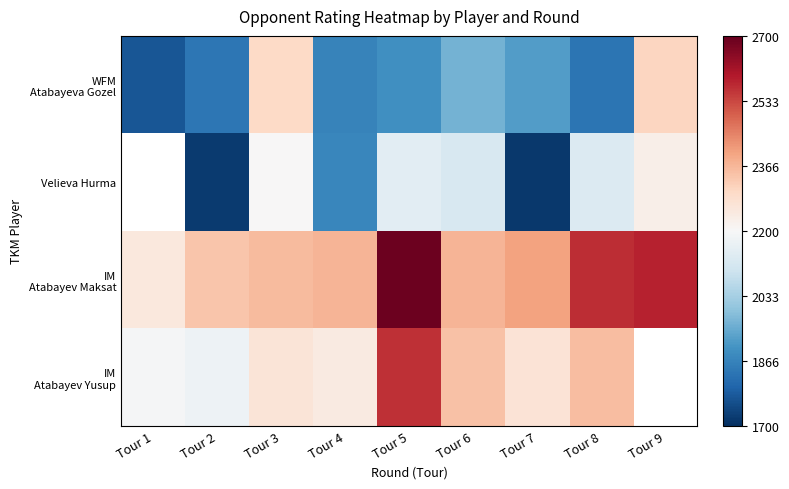

What is the minimum value shown in the chart?

1719.0